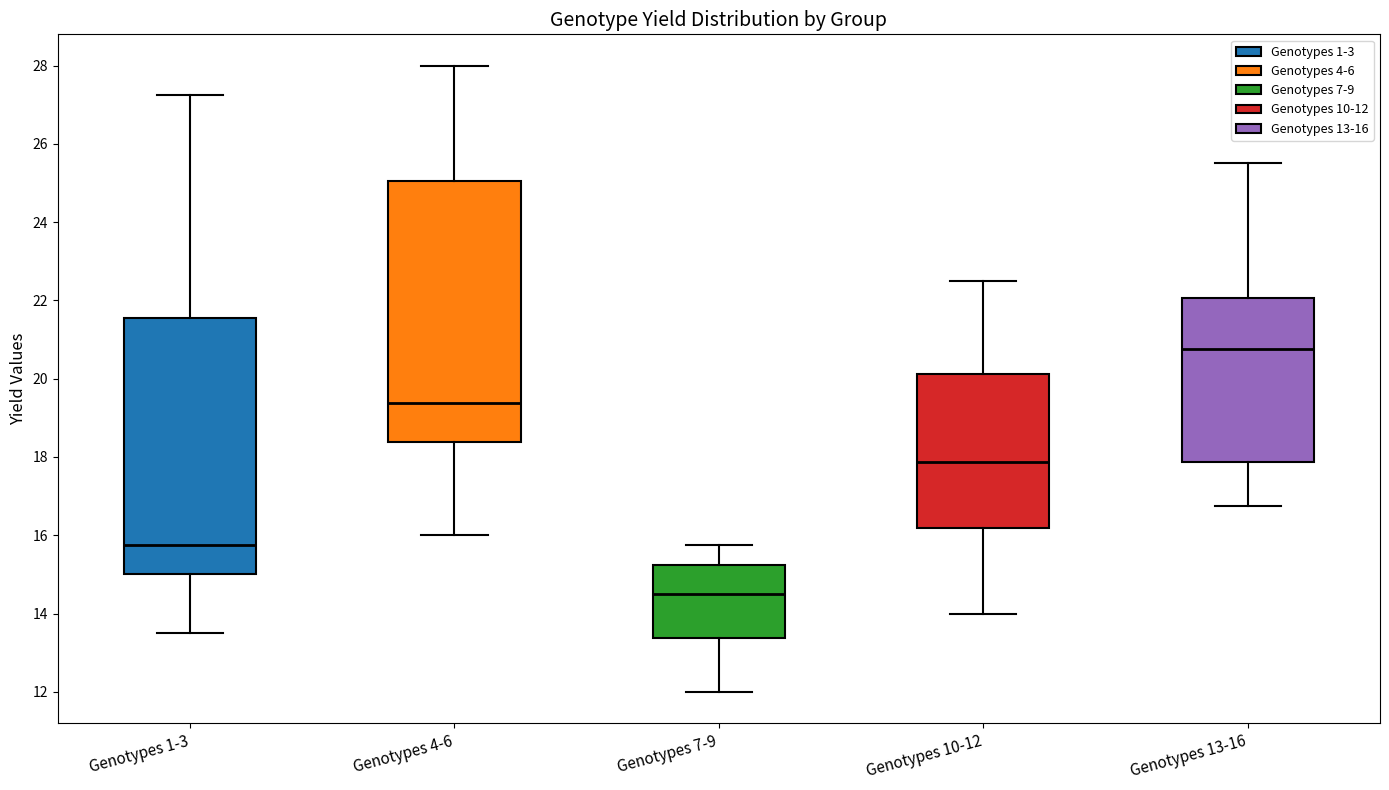

Reading left to right, transcribe this box plot: for each box, give where its median line is, the range the box spans, and where its two whiskers end, as read against the y-axis. The values are not printed on the chart, so give them approximately, as read against the axis.

Genotypes 1-3: median 15.8, box 15.0 to 21.6, whiskers 13.6 to 27.2
Genotypes 4-6: median 19.4, box 18.4 to 25.0, whiskers 16.0 to 28.0
Genotypes 7-9: median 14.6, box 13.4 to 15.2, whiskers 12.0 to 15.8
Genotypes 10-12: median 17.8, box 16.2 to 20.2, whiskers 14.0 to 22.6
Genotypes 13-16: median 20.8, box 17.8 to 22.0, whiskers 16.8 to 25.6